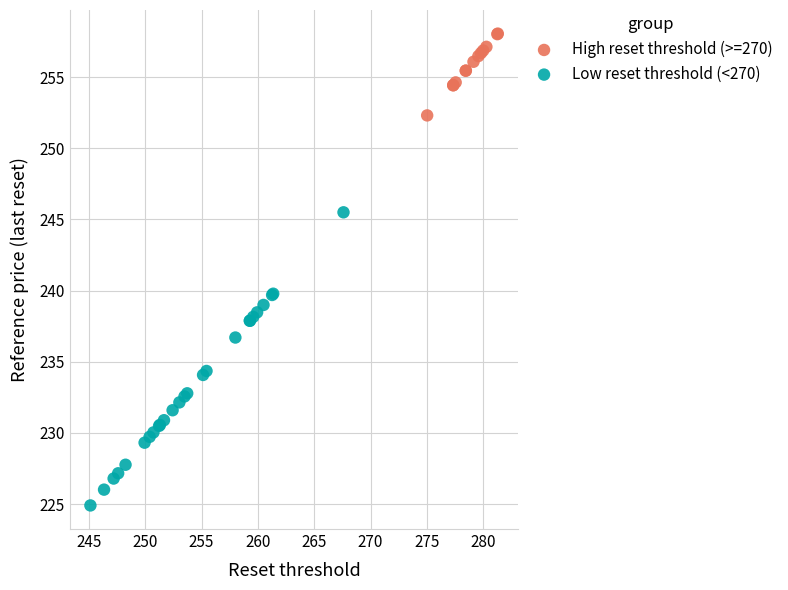

Which series has the widest spread of Y values?

Low reset threshold (<270)